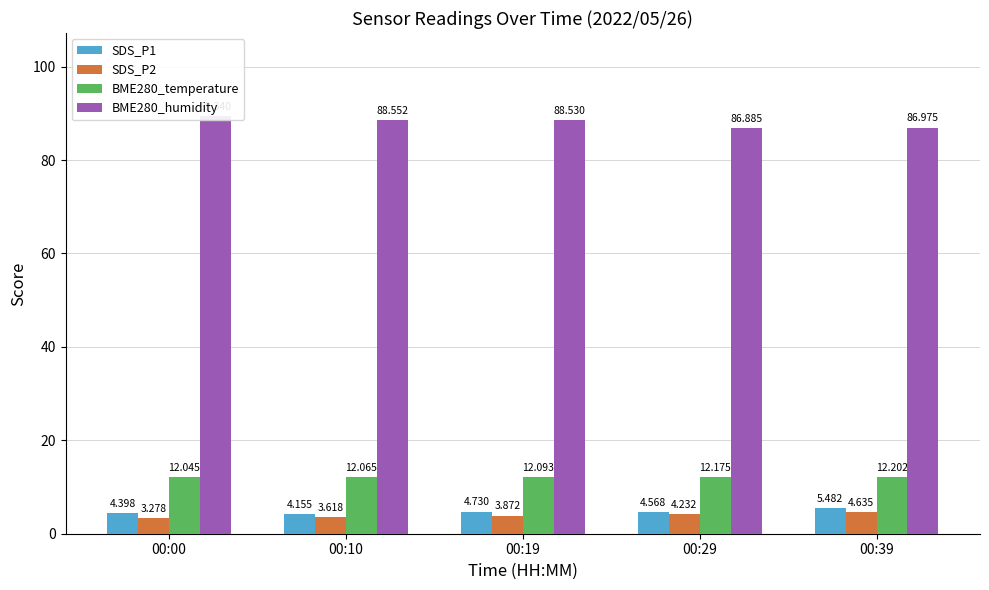

Is the value of SDS_P2 at 00:39 greater than the value of BME280_humidity at 00:39?

No